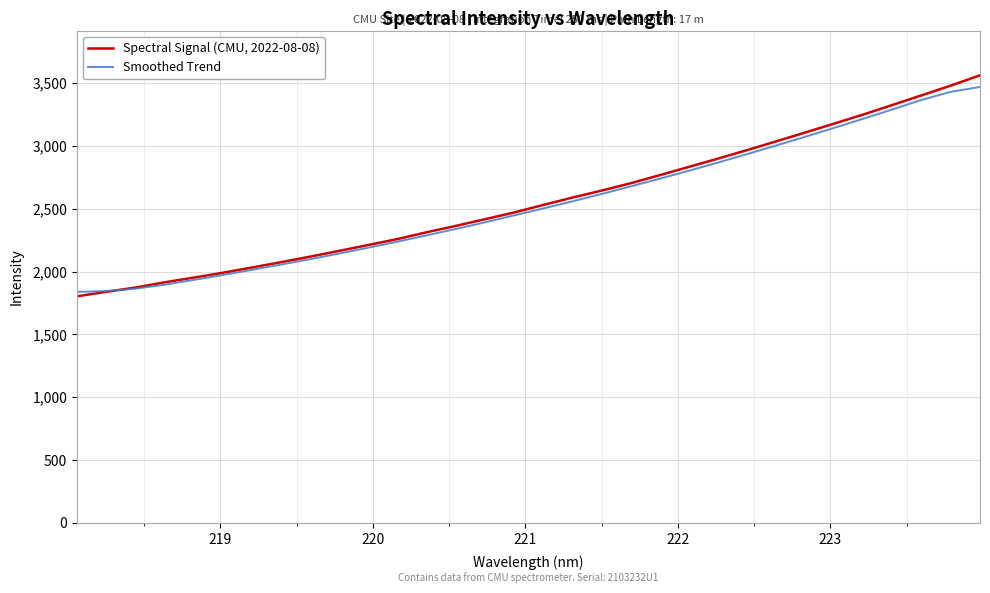

List the series in order of their overall mean, highest first.

Spectral Signal (CMU, 2022-08-08), Smoothed Trend